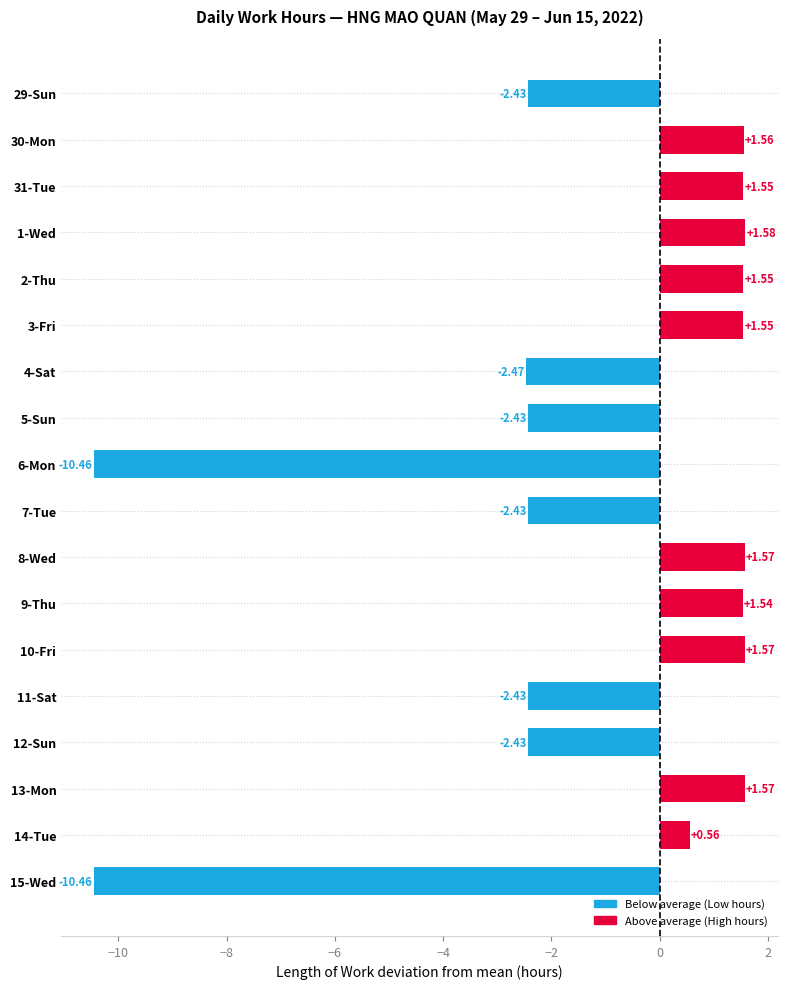

Approximately how many times larger is the value at 13-Mon compared to 3-Fri?

1.0